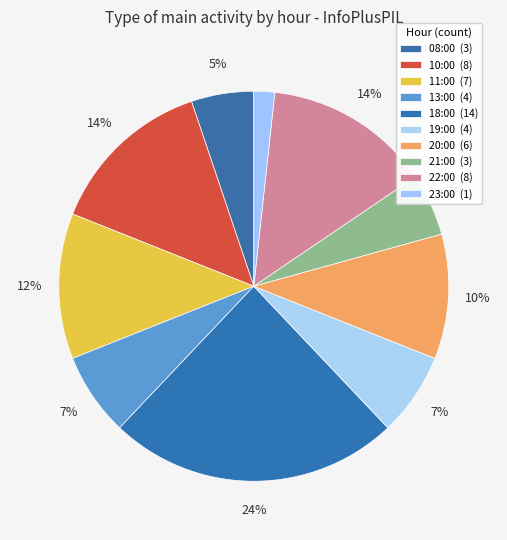

How many slices are in this pie chart?

10